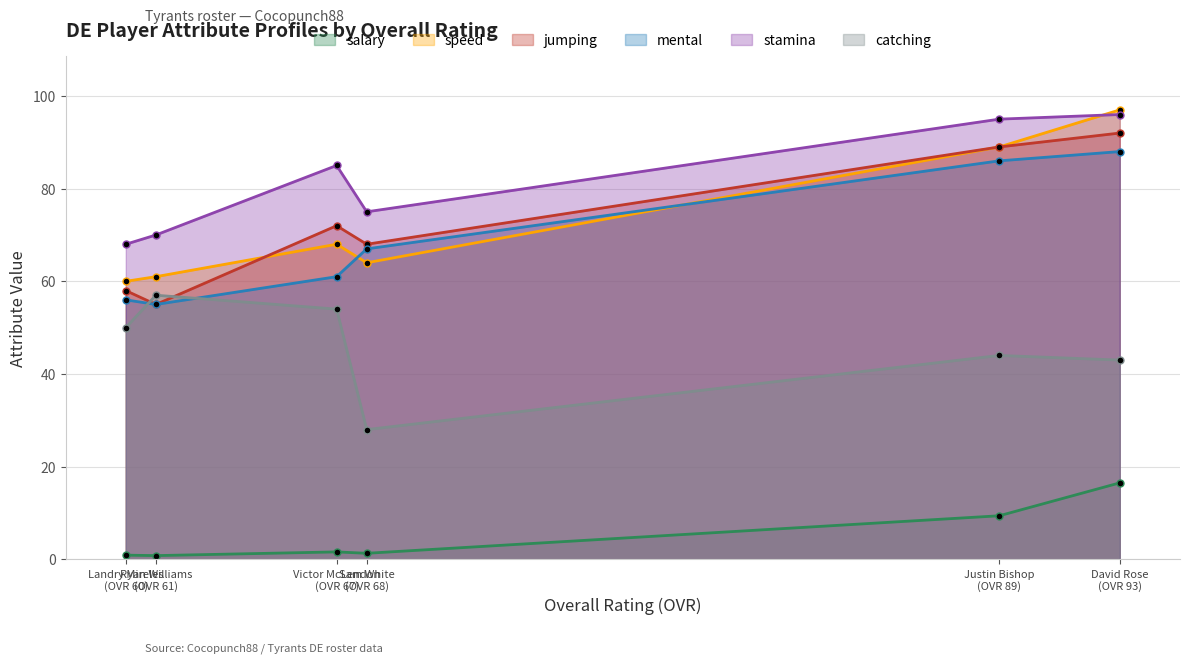

True or false: salary and mental cross at least once.

False